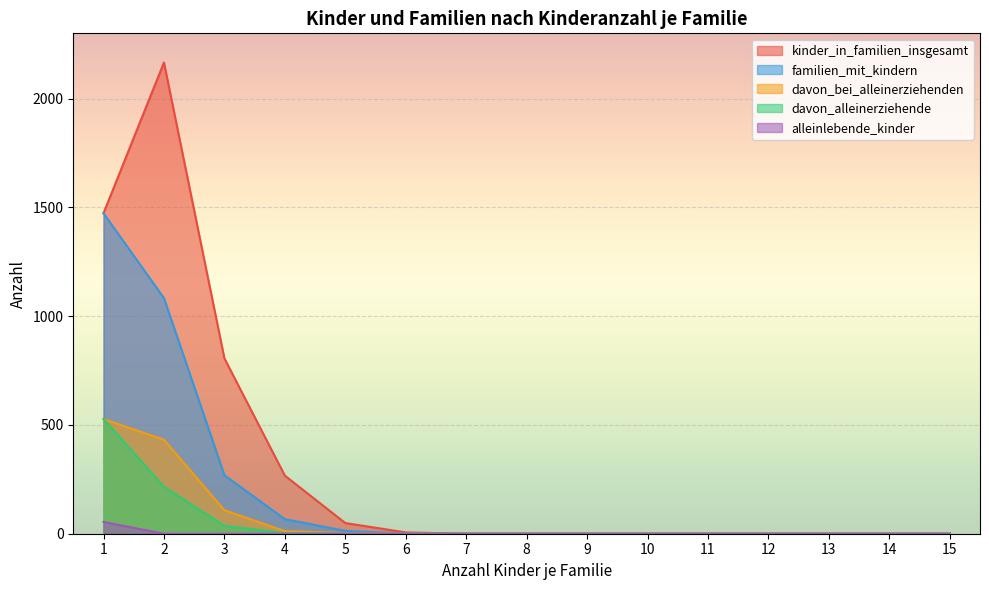

What is the sum of all familien_mit_kindern values?

2906